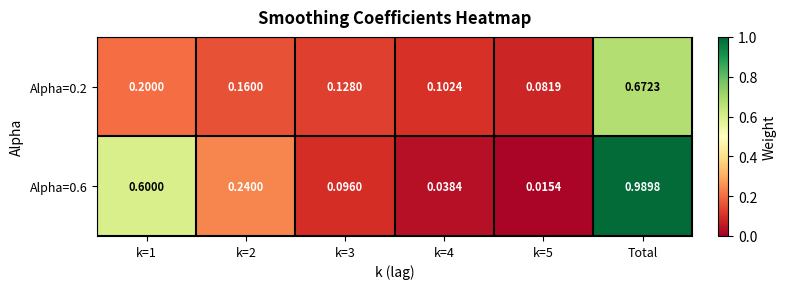

At which category is the sum across all series the highest?

Total